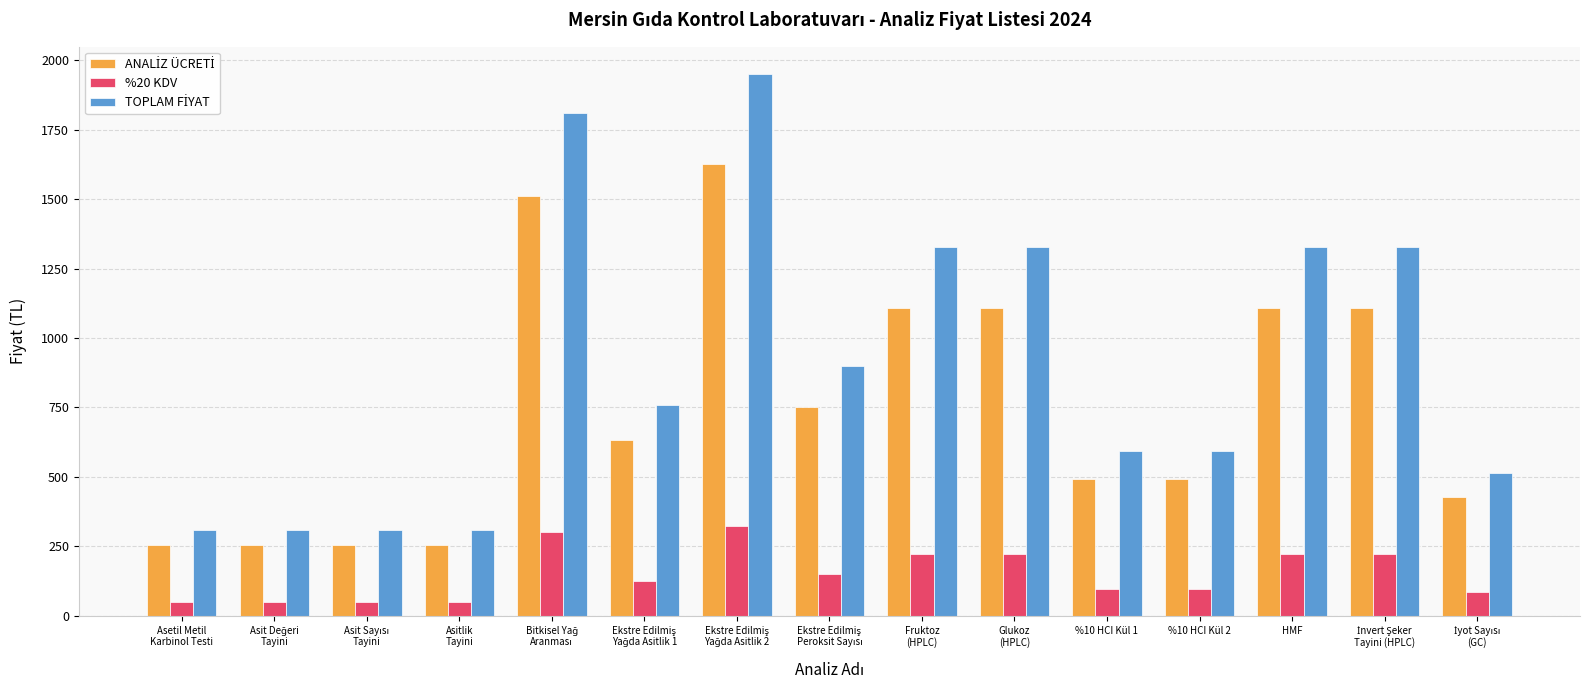

Count the number of categories in the chart.

15